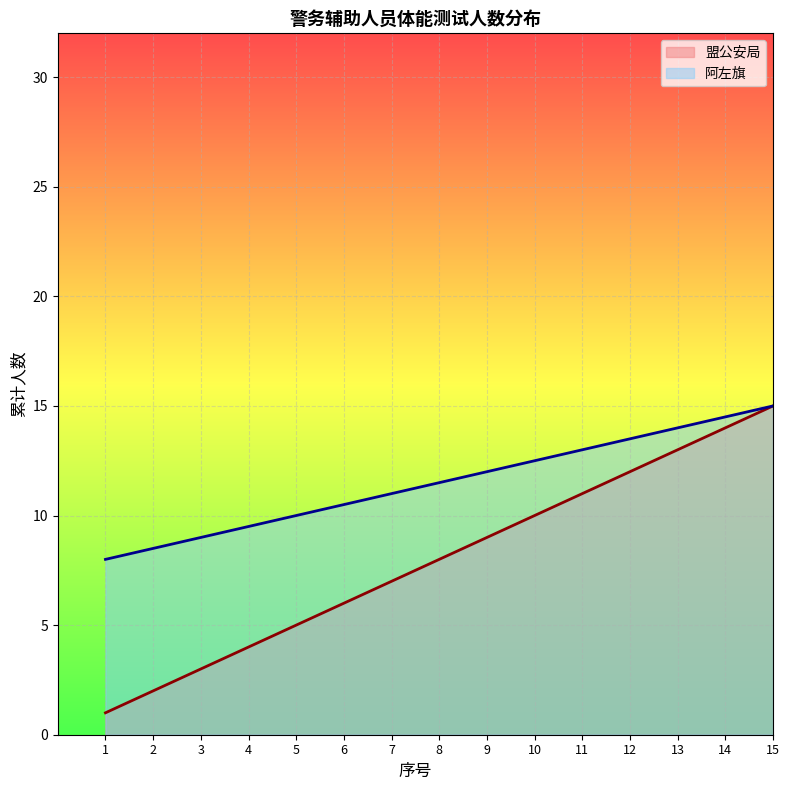

At which category is the sum across all series the highest?

15